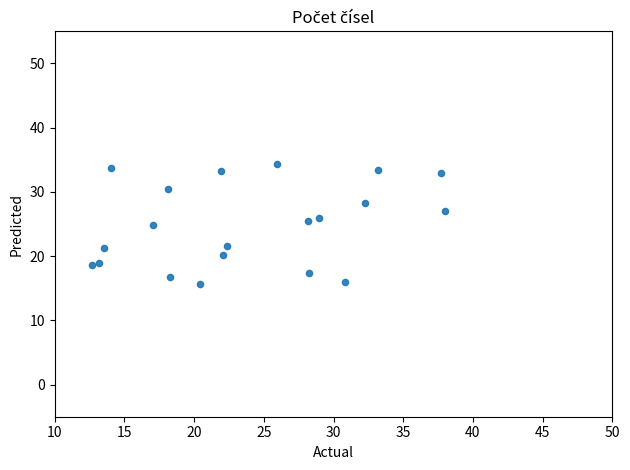

What is the range of Y values (max minus min)?

18.7